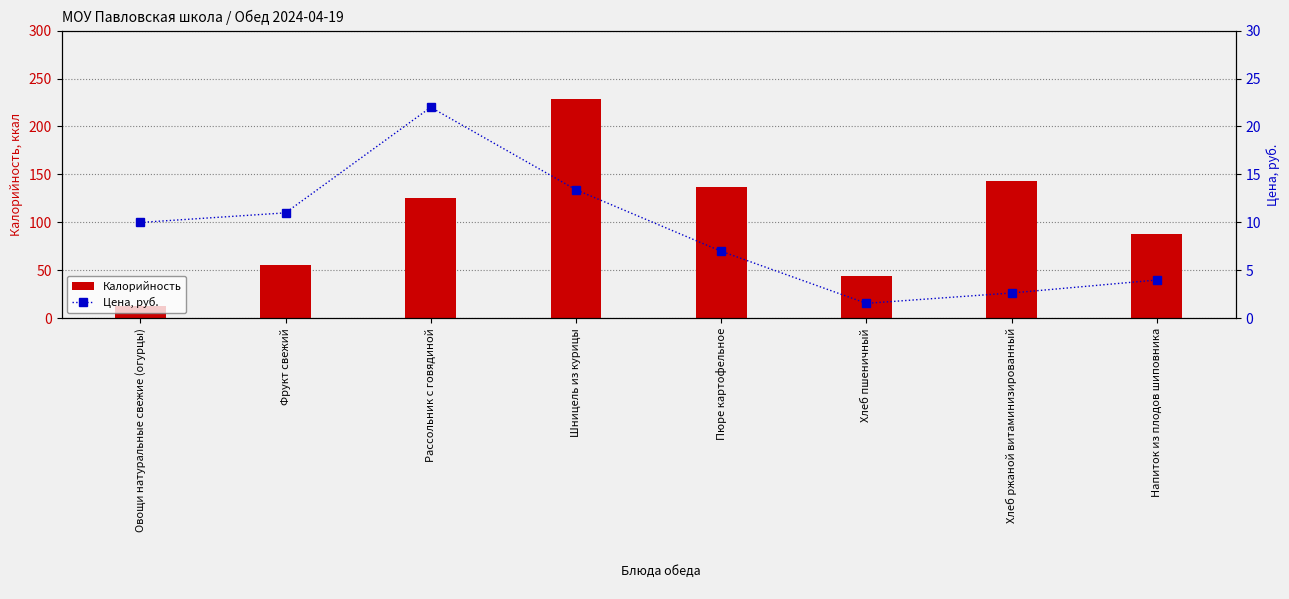

How many categories are shown in the chart?

8